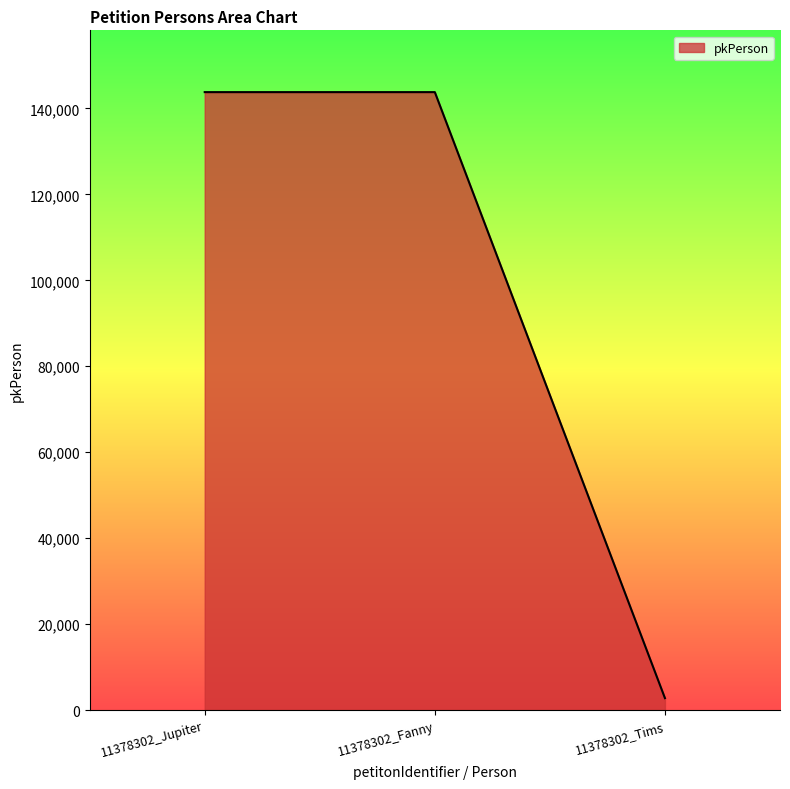

Where is the data nearest to the value 73285?

11378302_Jupiter